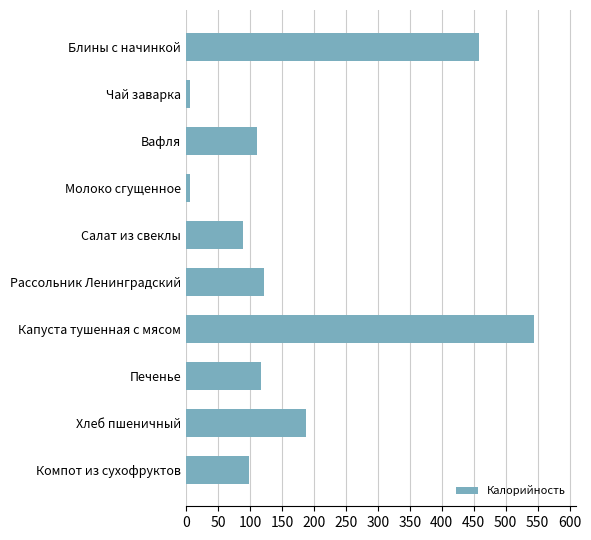

How many bars are there in total?

10